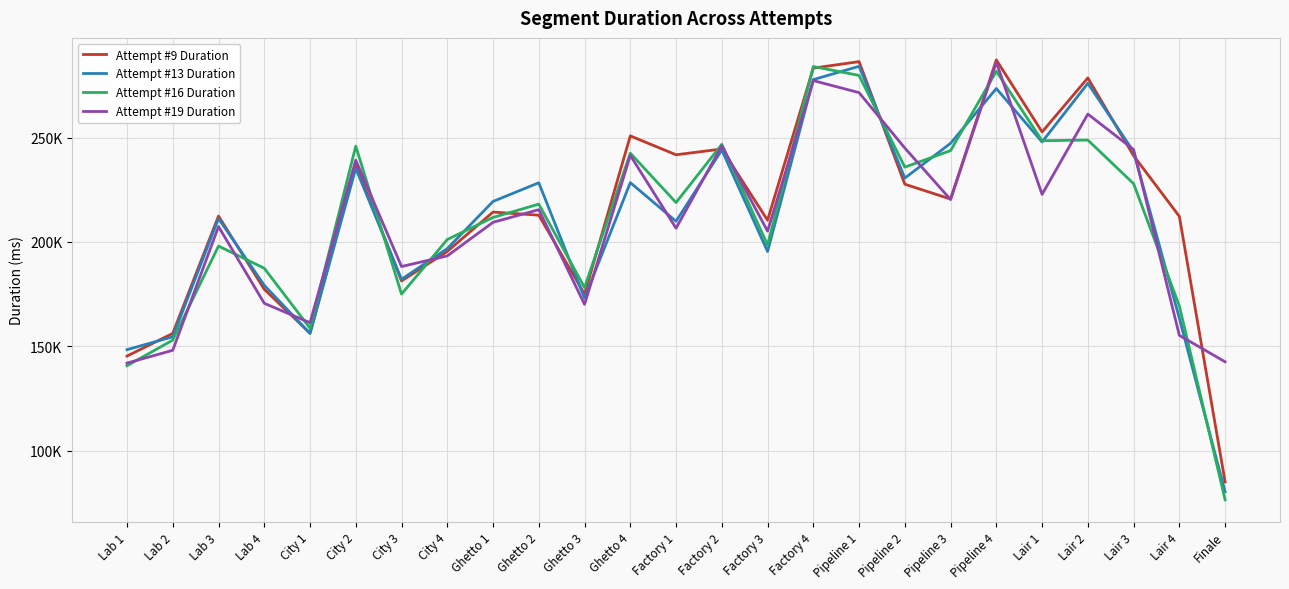

Between which two adjacent categories do Attempt #19 Duration and Attempt #9 Duration first intersect?

Lab 4 and City 1